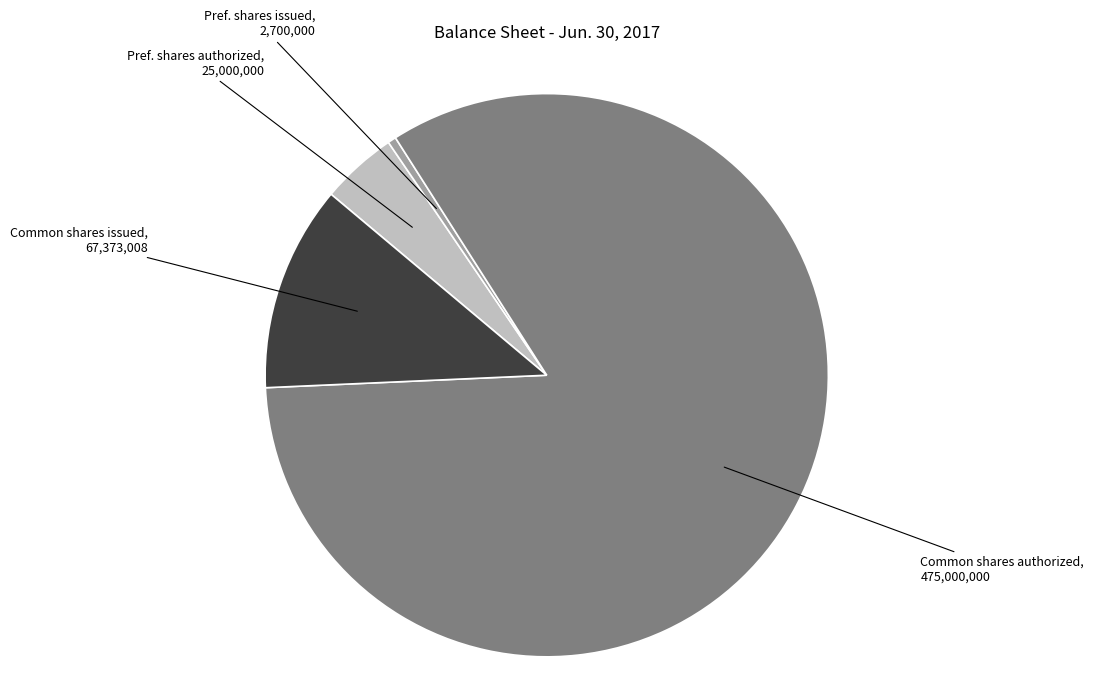

Does any single category account for the majority?

Yes